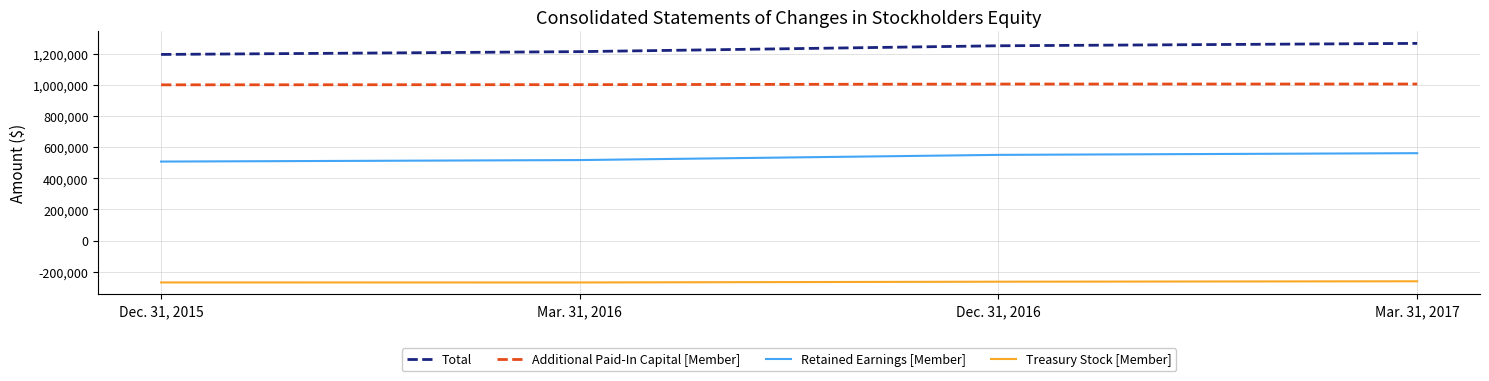

What is the maximum value for Retained Earnings [Member]?

561647